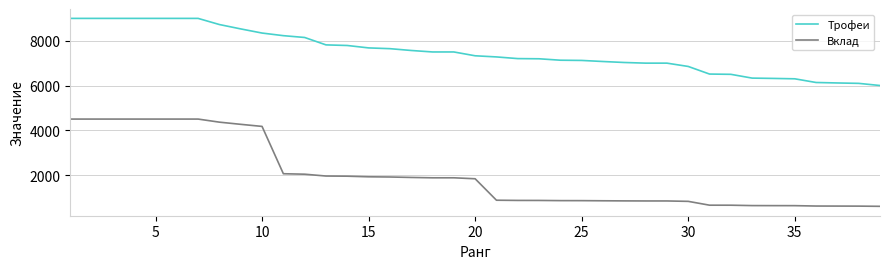

What is the smallest value displayed?

600